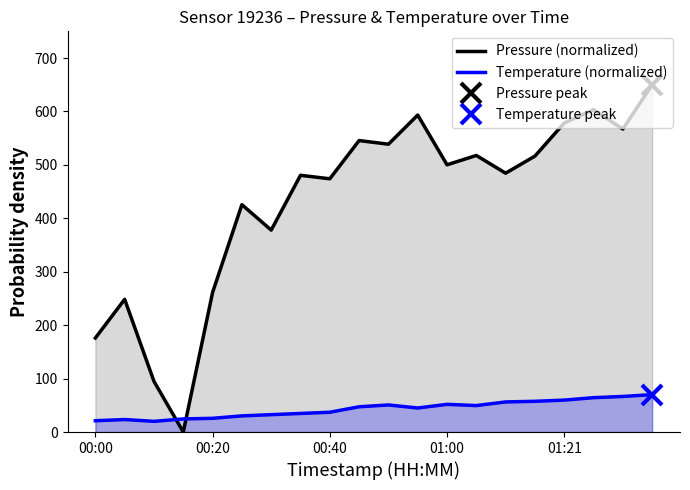

What is the difference between the maximum and second lowest values in the Pressure (normalized) series?

555.1